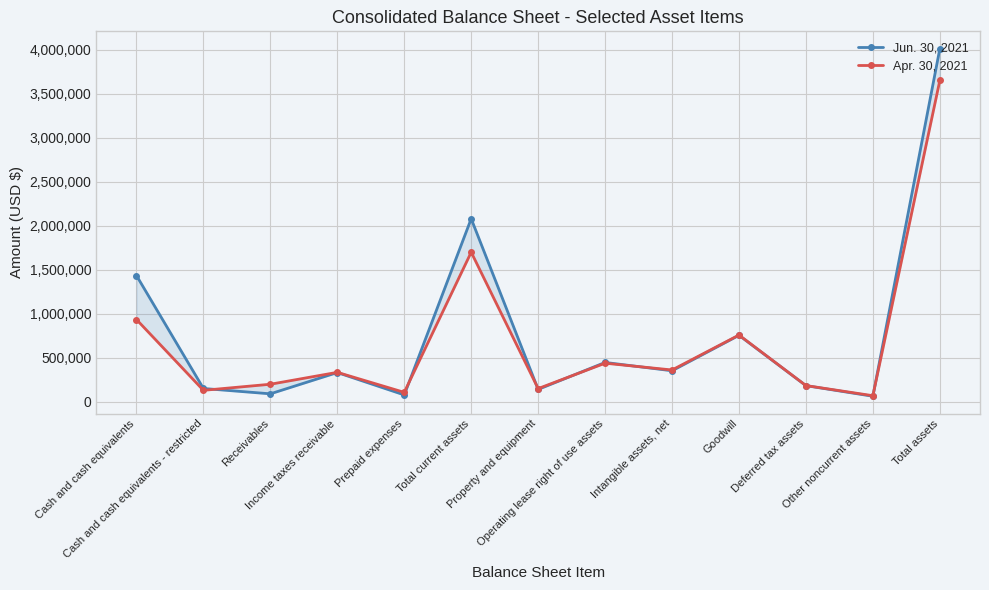

List the series in order of their peak value, highest first.

Jun. 30, 2021, Apr. 30, 2021